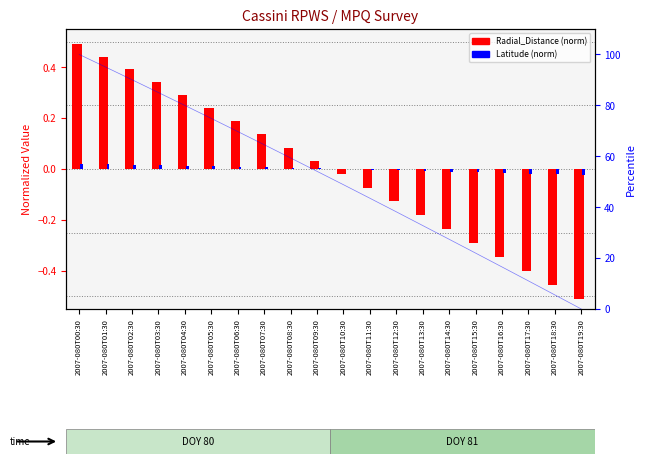

Which series changed the most between 2007-080T07:30 and 2007-080T18:30?

Radial_Distance (norm)